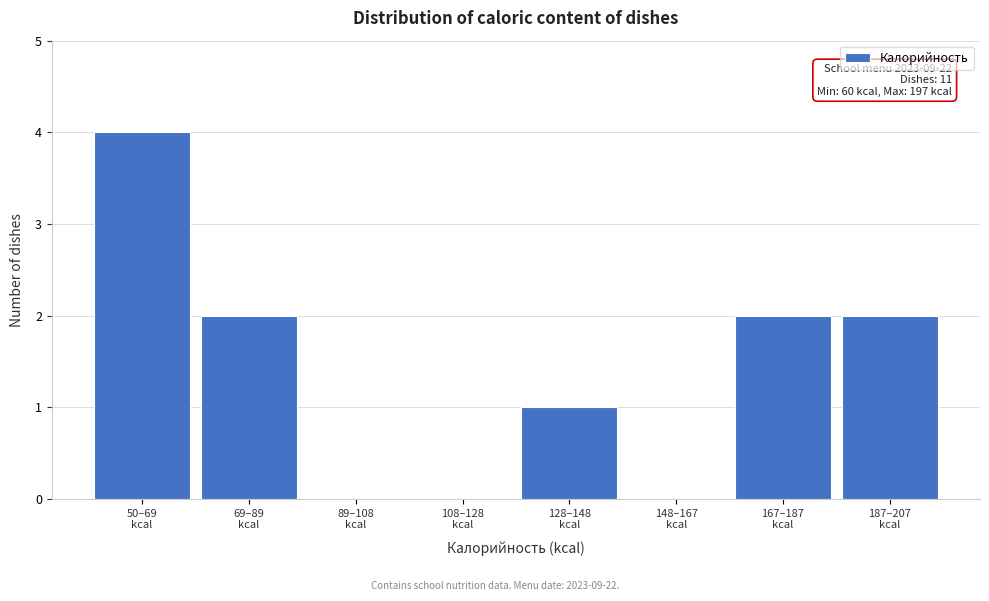

What is the maximum value shown in the chart?

4